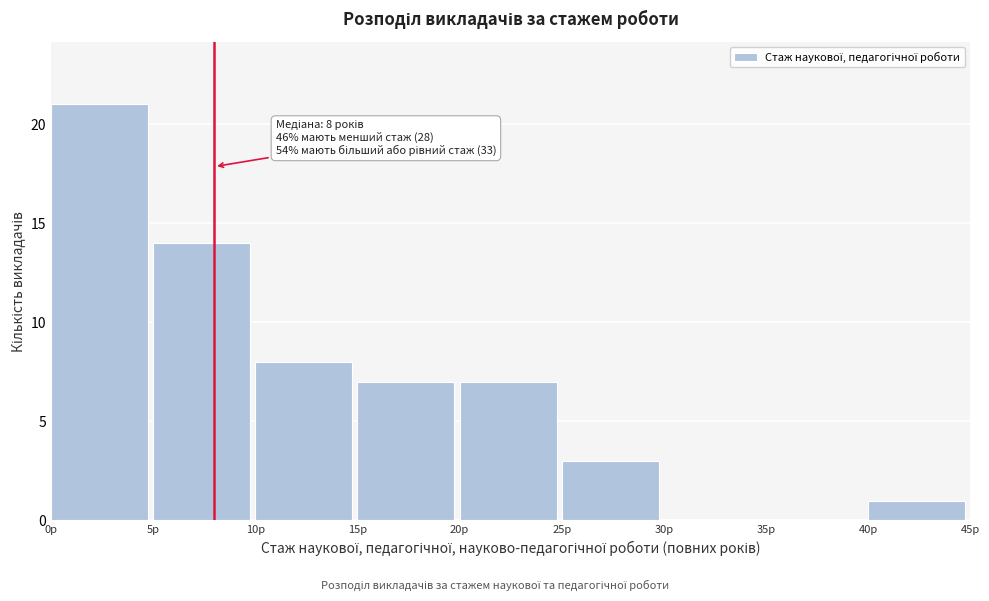

Over which range of the x-axis is the bar tallest?

0 to 5